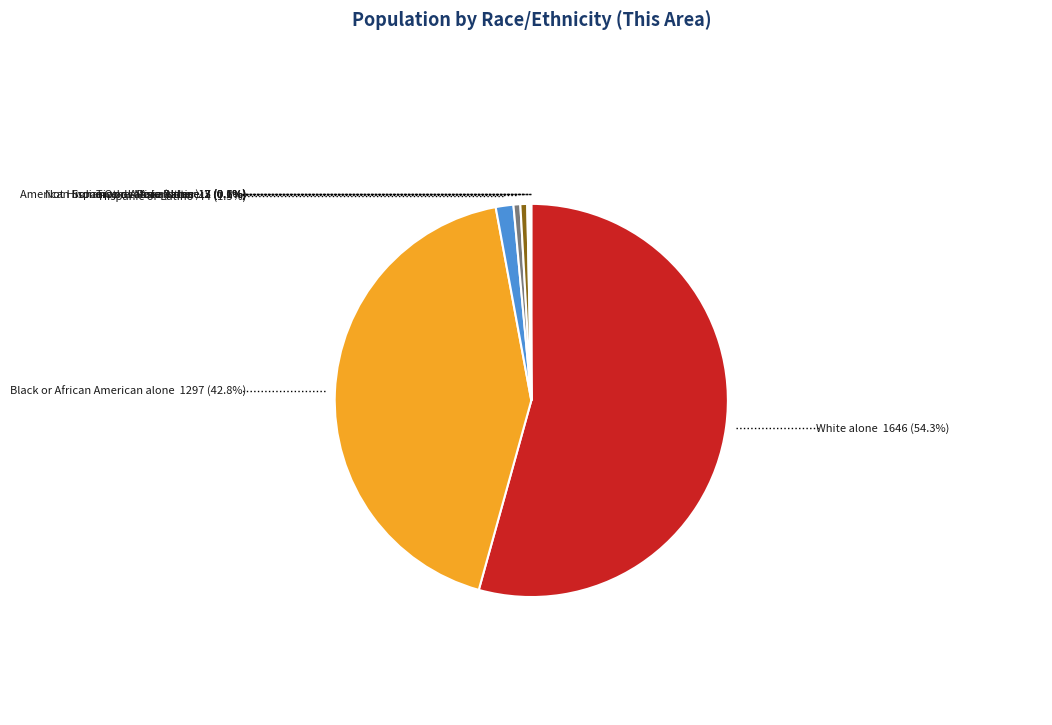

Do White alone and Black or African American alone together represent more than half of the pie?

Yes